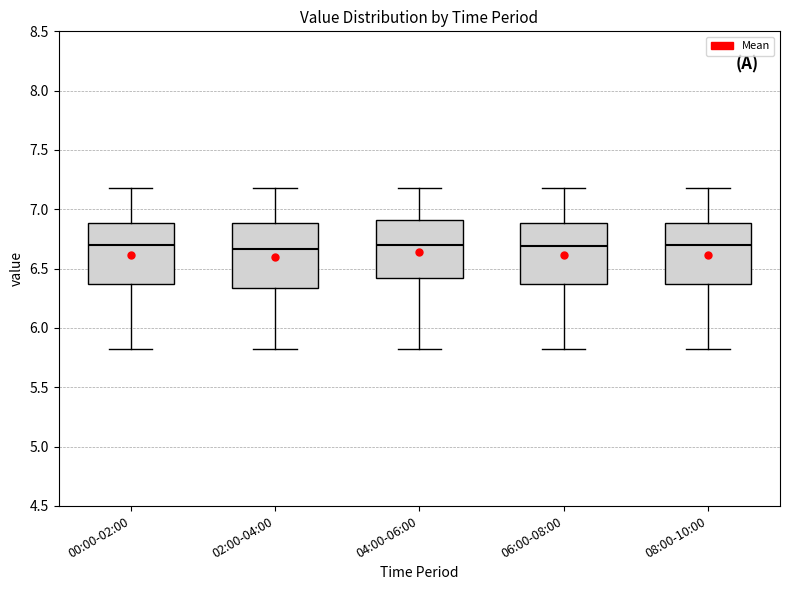

Reading left to right, transcribe this box plot: for each box, give where its median line is, the range the box spans, and where its two whiskers end, as read against the y-axis. The values are not printed on the chart, so give them approximately, as read against the axis.

00:00-02:00: median 6.70, box 6.35 to 6.90, whiskers 5.80 to 7.20
02:00-04:00: median 6.65, box 6.35 to 6.90, whiskers 5.80 to 7.20
04:00-06:00: median 6.70, box 6.40 to 6.90, whiskers 5.80 to 7.20
06:00-08:00: median 6.70, box 6.35 to 6.90, whiskers 5.80 to 7.20
08:00-10:00: median 6.70, box 6.35 to 6.90, whiskers 5.80 to 7.20